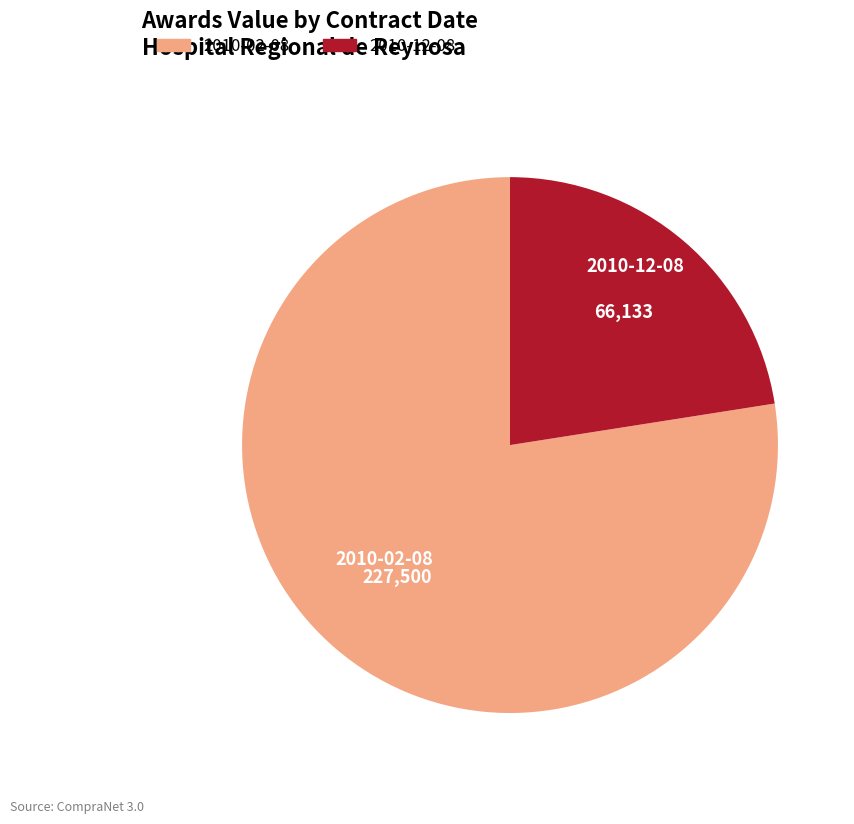

Is there any slice that represents more than half of the pie?

Yes